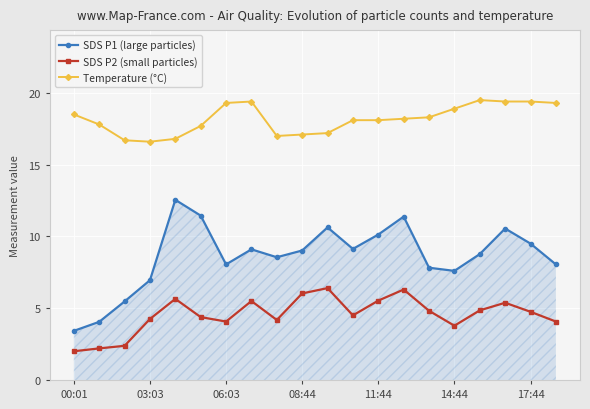

In SDS P1 (large particles), how many points are lower than both neighbors (excluding endpoints)?

4